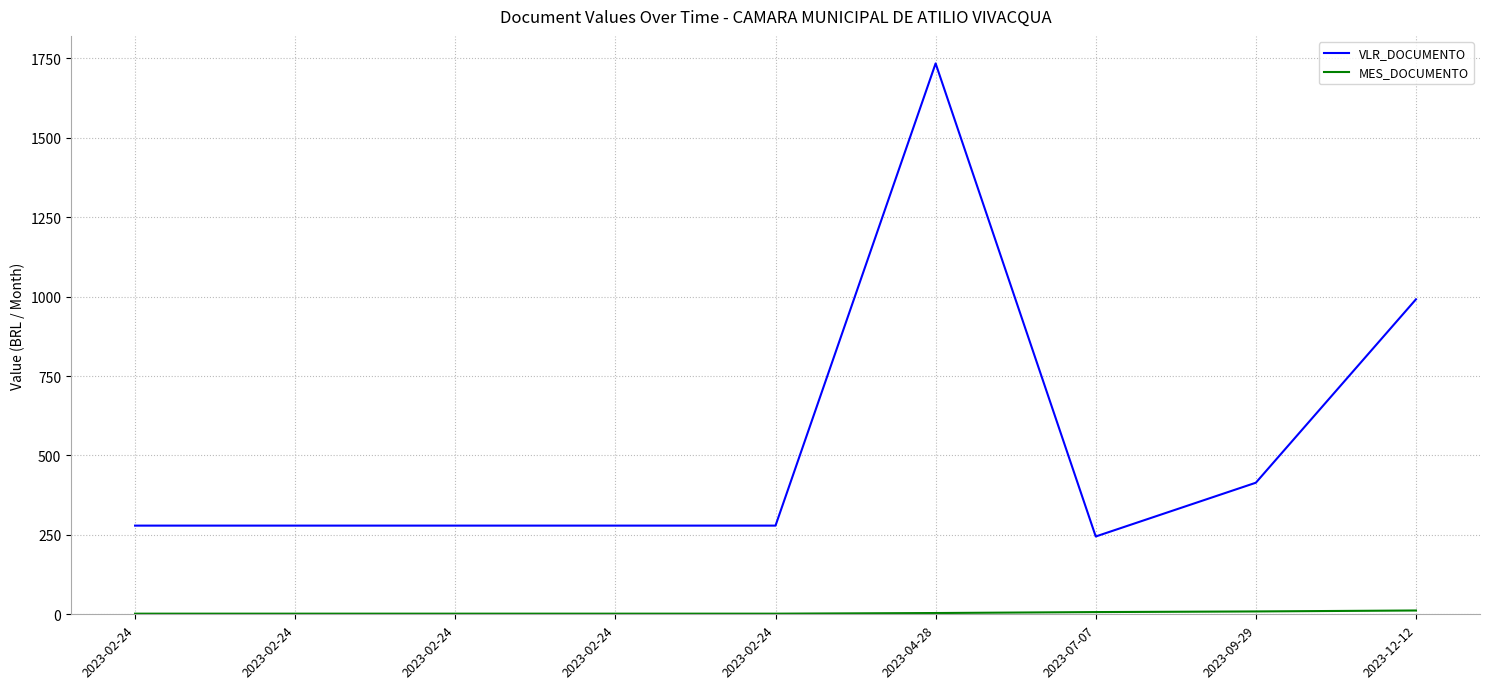

Which series changed the most between 2023-02-24 and 2023-12-12?

VLR_DOCUMENTO